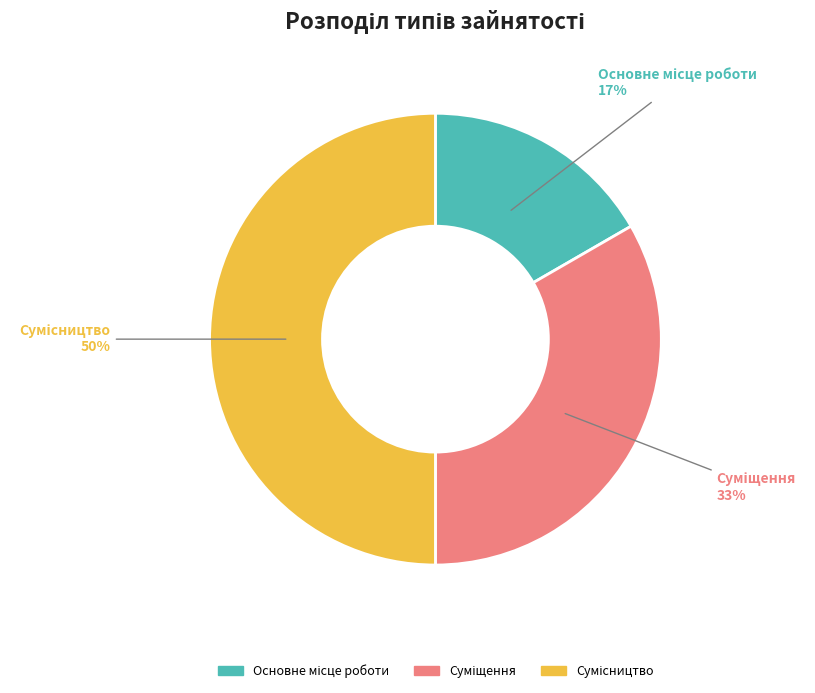

To the nearest percent, what is the difference between the largest and smallest slice percentages?

33%